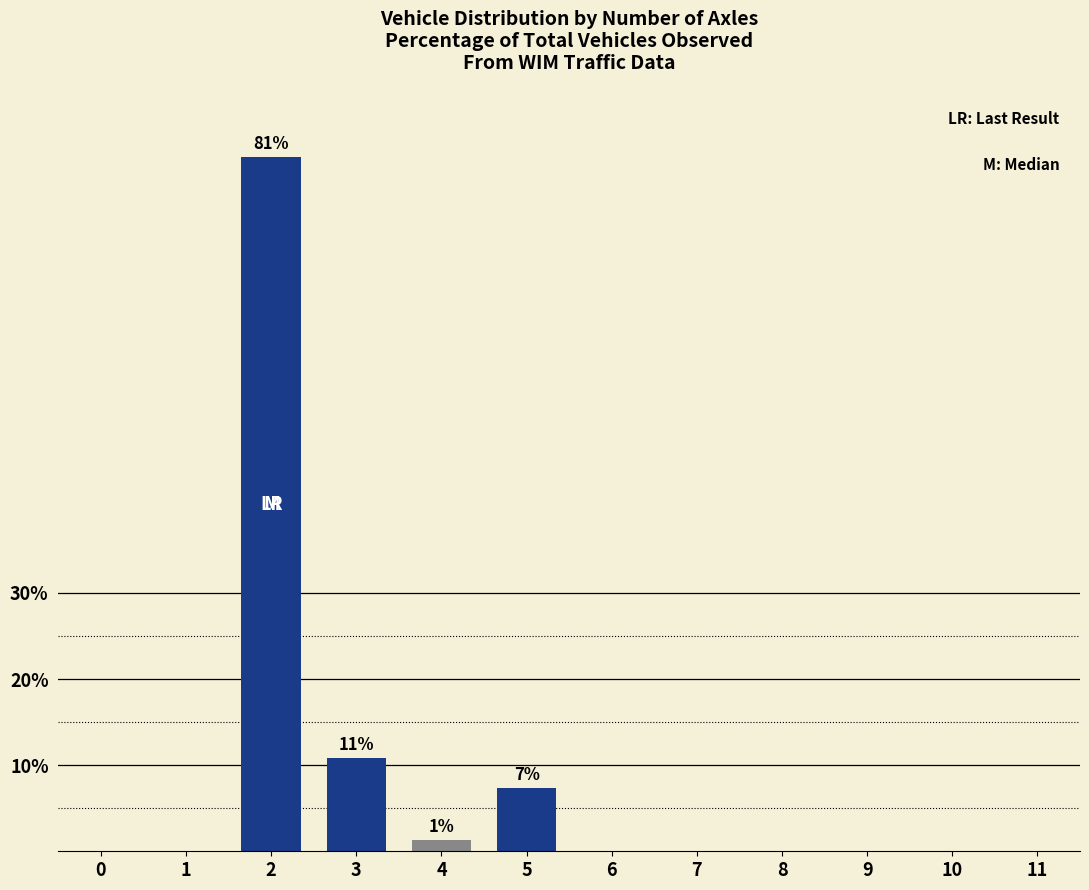

Reading right to left, what are all the values shown in this chart?

11=0.0	10=0.0	9=0.0	8=0.0	7=0.0	6=0.0	5=7.3	4=1.3	3=10.8	2=80.6	1=0.0	0=0.0